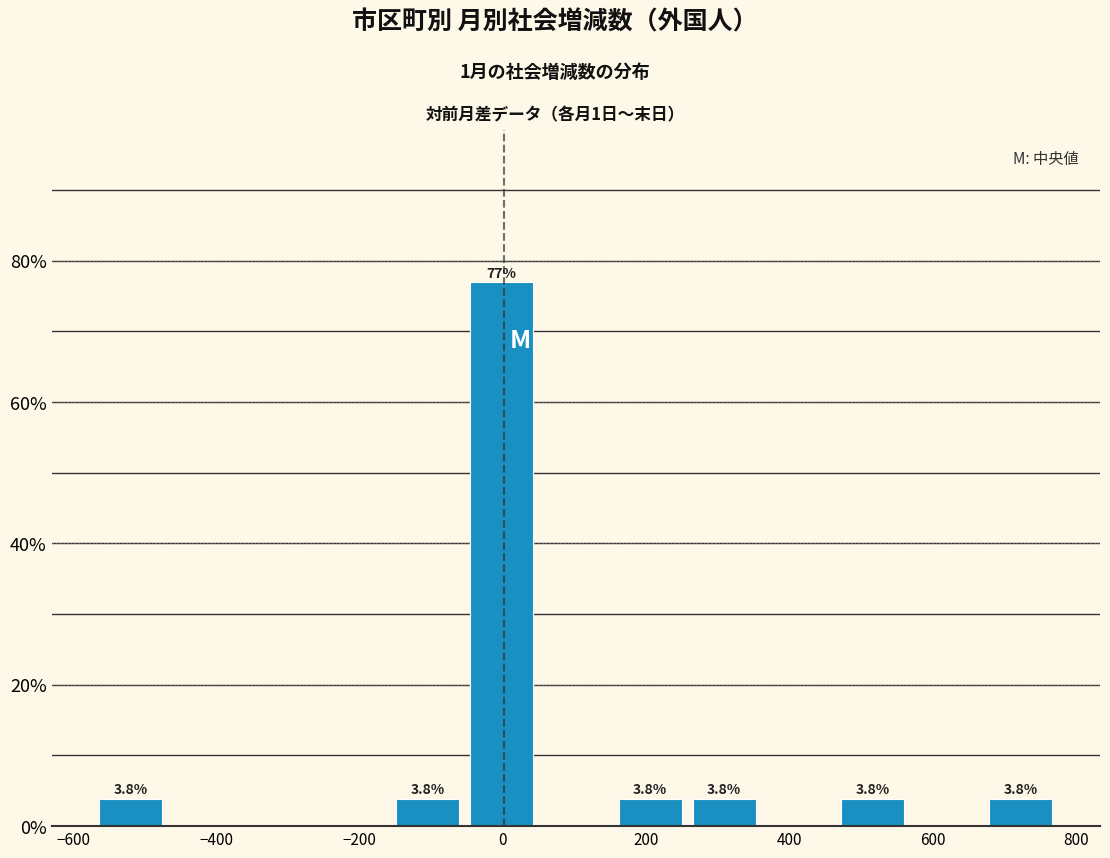

Over which range of the x-axis is the bar tallest?

-60 to 60